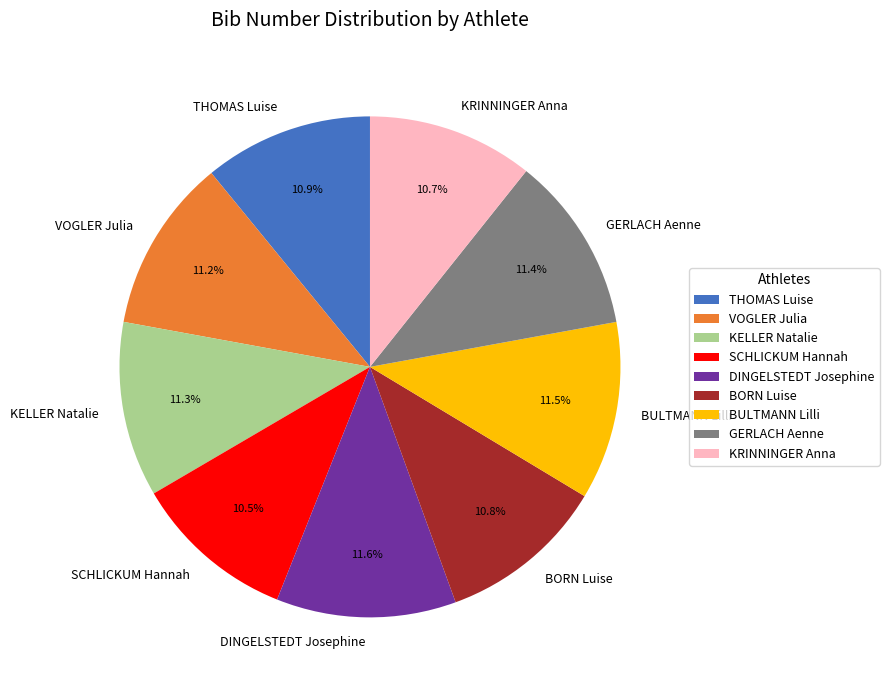

Combined, do KRINNINGER Anna and DINGELSTEDT Josephine account for over 50%?

No